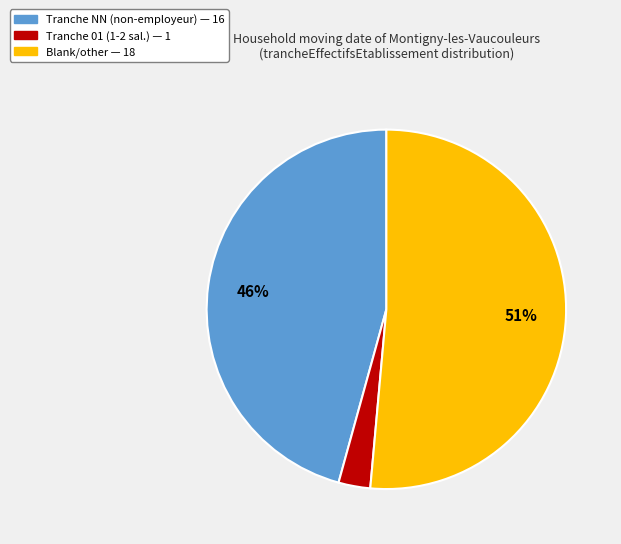

How many slices are in this pie chart?

3